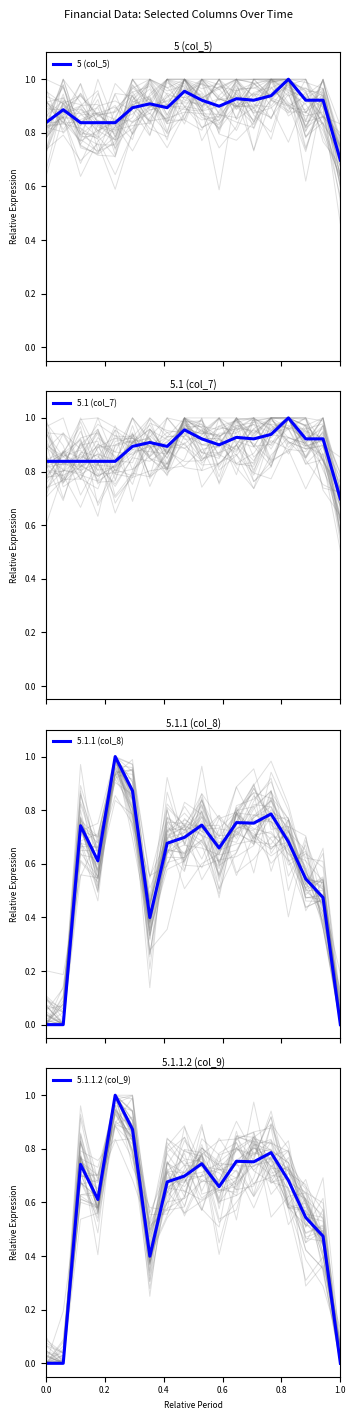

Count the number of data series in this chart.

4